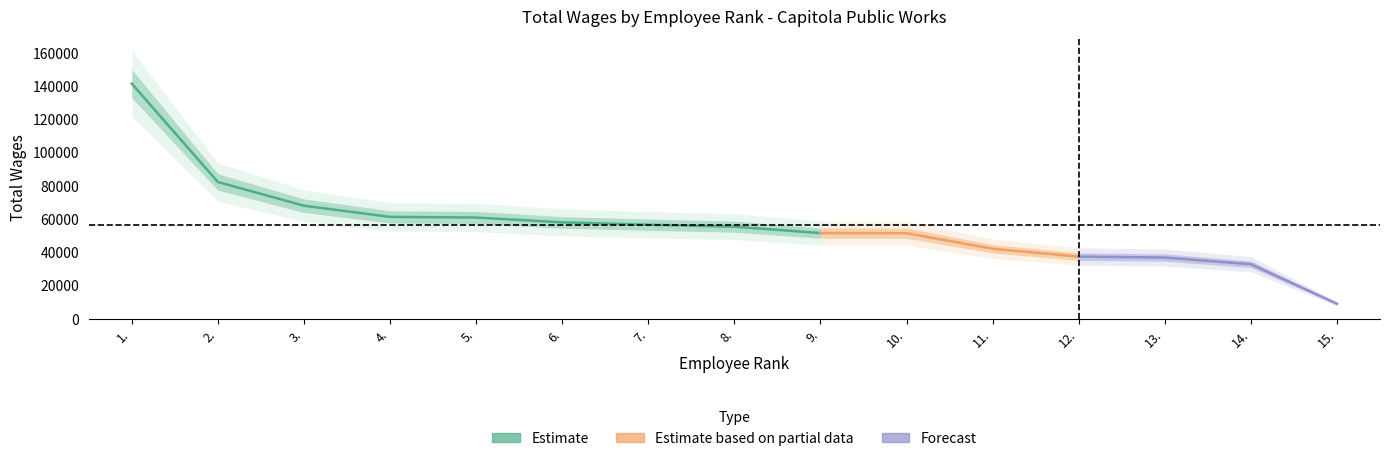

Between 14. and 5., which is larger?

5.